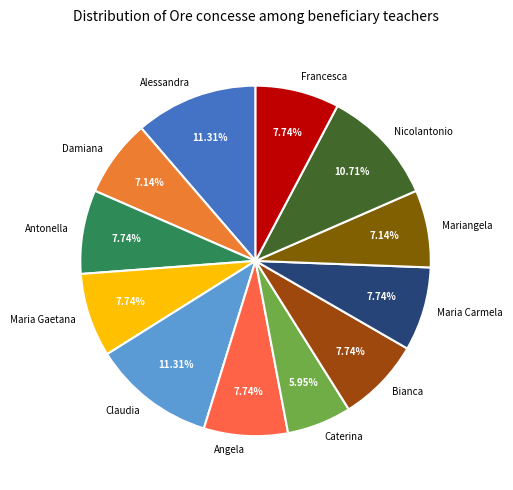

What is the ratio of the value at Angela to the value at Alessandra?

0.7